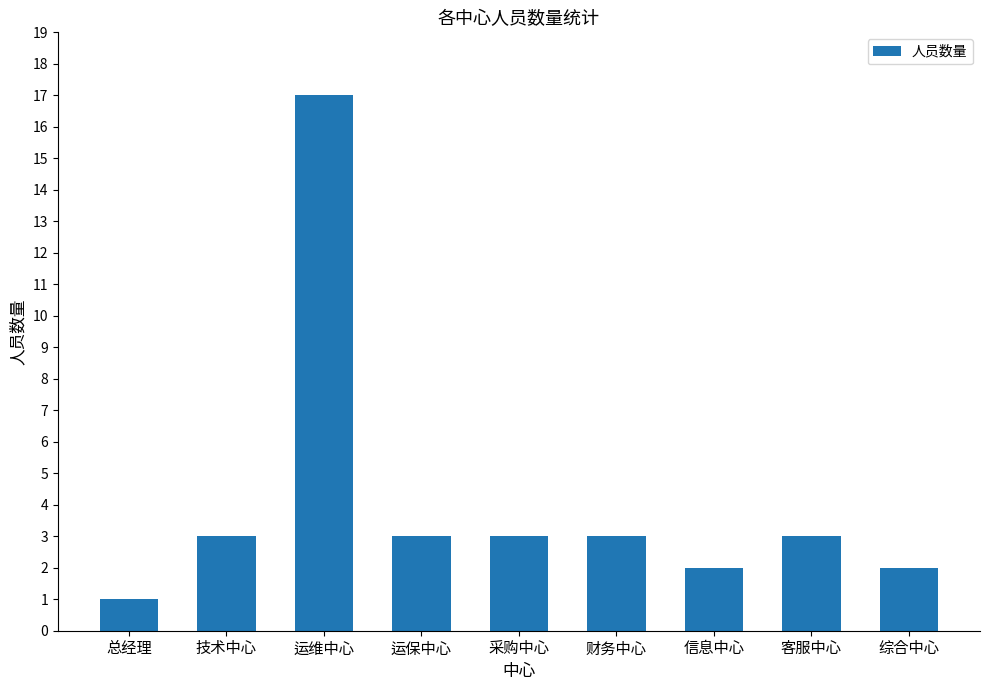

What is the label of the 9th bar from the right?

总经理